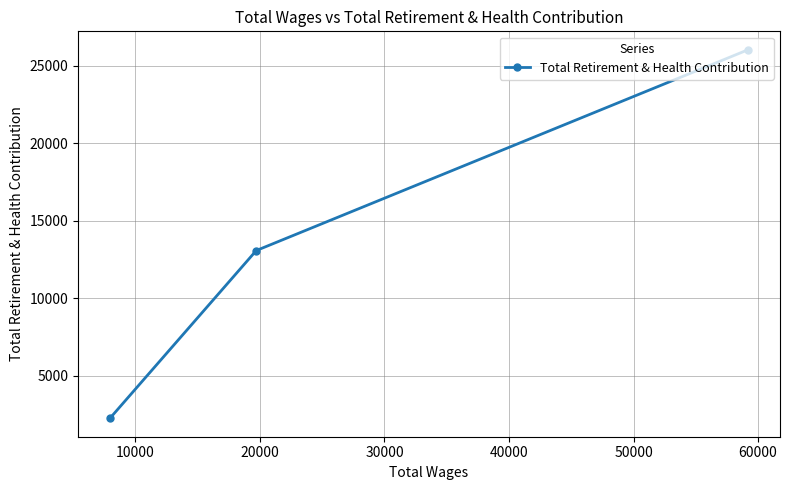

What is the minimum value shown in the chart?

2257